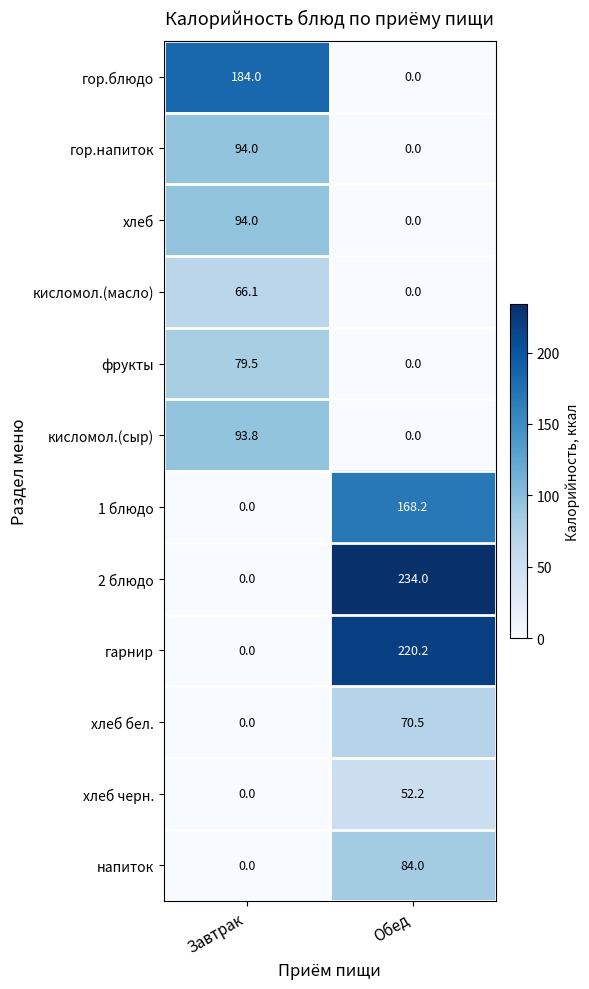

What is the difference between the гор.напиток values at Завтрак and Обед?

94.0